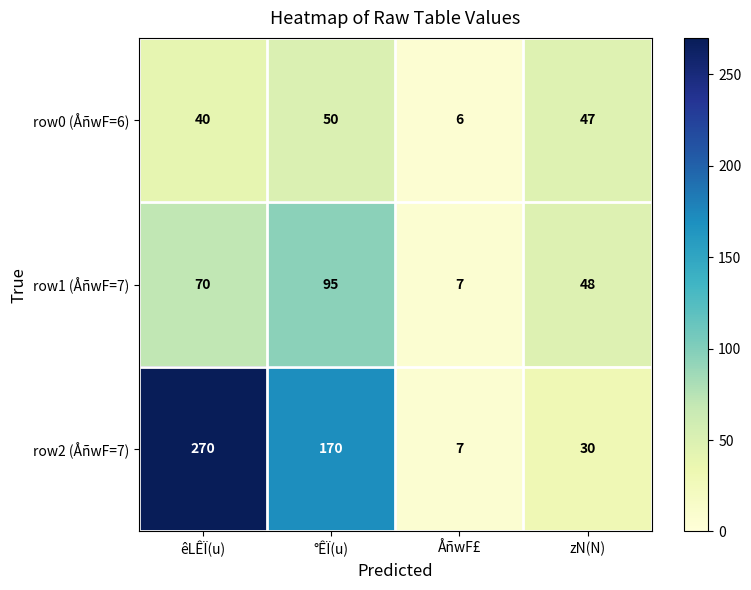

Where does the row2 (ÅñwF=7) series first go above 170?

êLÊÏ(u)